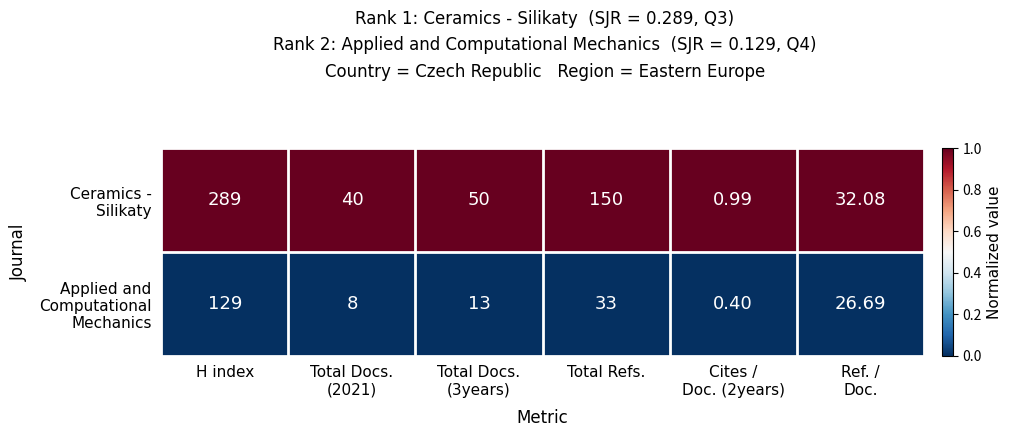

At which category is the sum across all series the highest?

H index